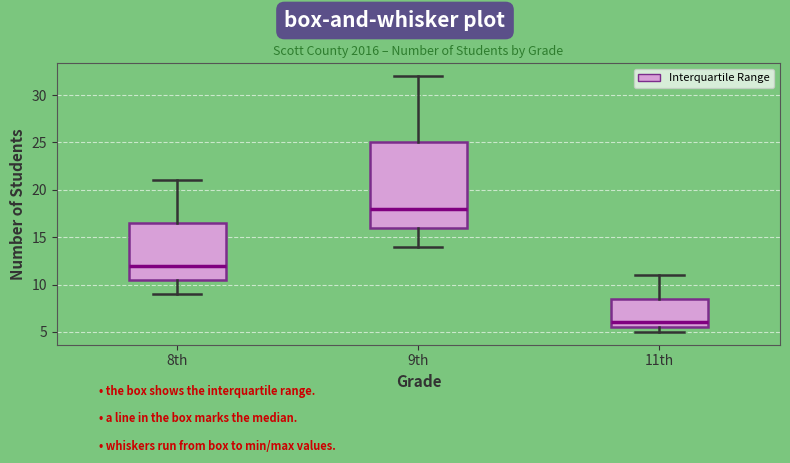

Where does the upper whisker of the box for 11th end on the y-axis? The values are not printed on the chart, so give them approximately, as read against the axis.

11.0